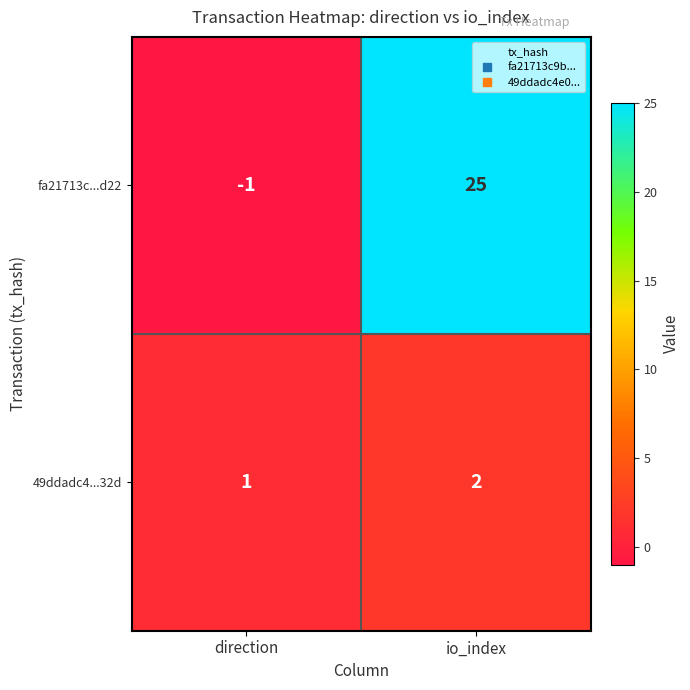

What is the difference between the maximum and minimum values in the fa21713c...d22 series?

26